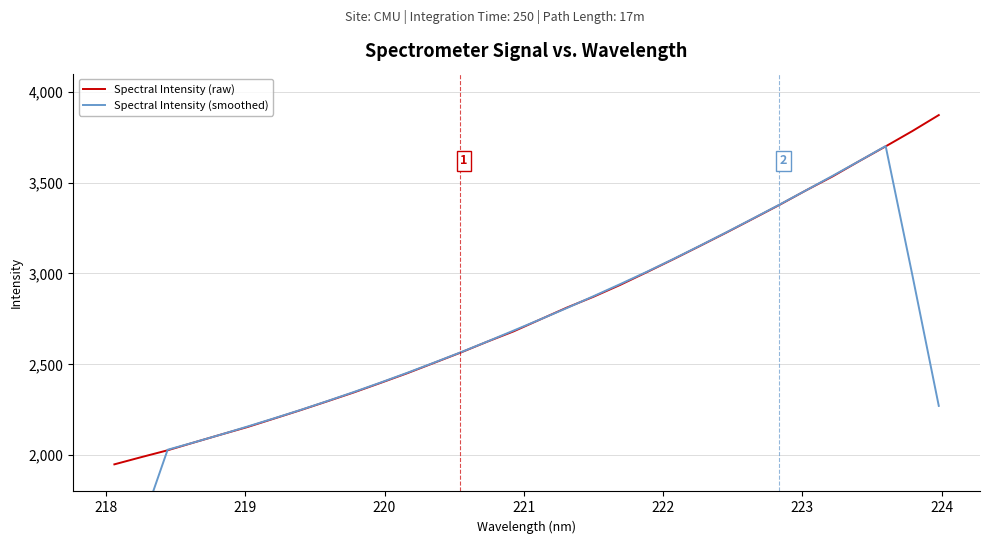

Is the value of Spectral Intensity (raw) at 15 greater than the value of Spectral Intensity (smoothed) at 10?

Yes